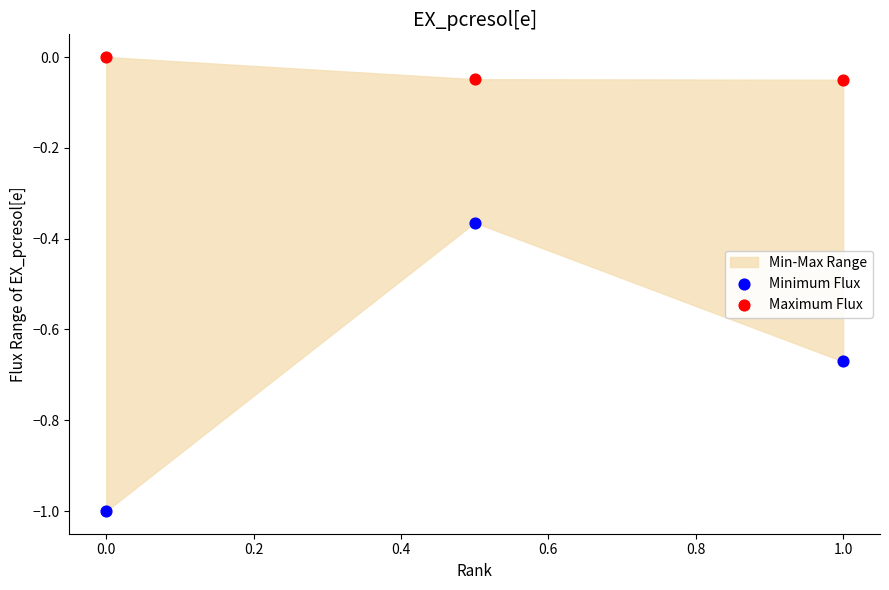

Across all data points, what is the average X value?

0.5